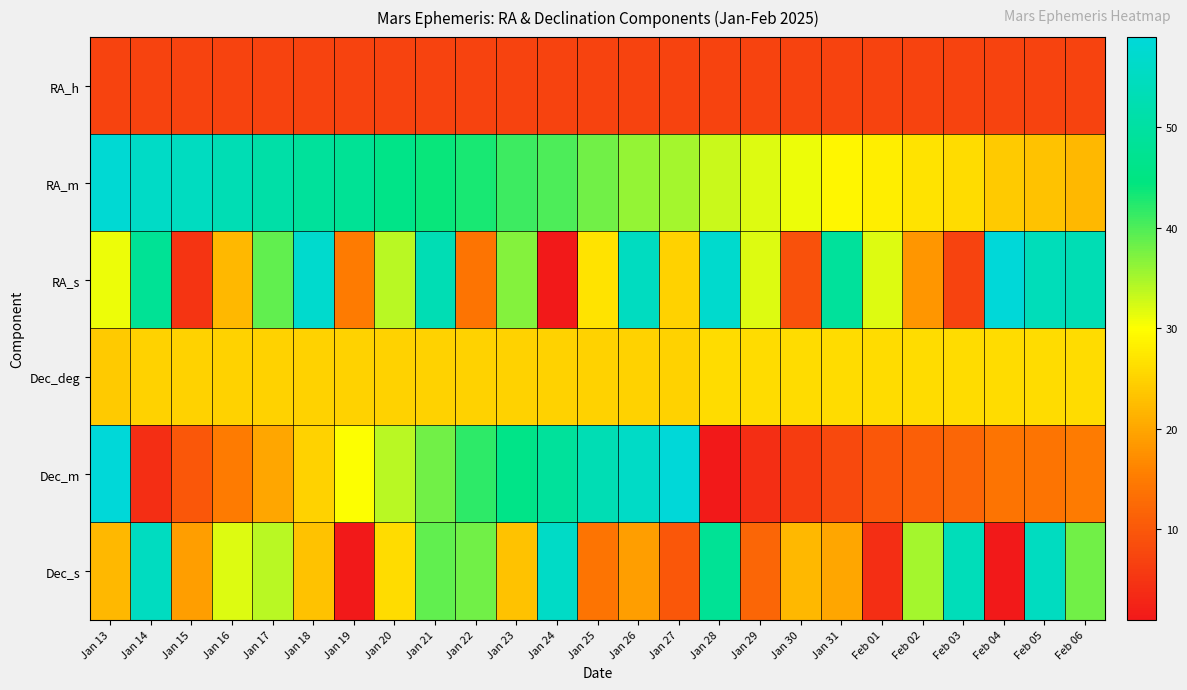

Reading left to right, transcribe all the data shown in this chart.

RA_h: Jan 13=7	Jan 14=7	Jan 15=7	Jan 16=7	Jan 17=7	Jan 18=7	Jan 19=7	Jan 20=7	Jan 21=7	Jan 22=7	Jan 23=7	Jan 24=7	Jan 25=7	Jan 26=7	Jan 27=7	Jan 28=7	Jan 29=7	Jan 30=7	Jan 31=7	Feb 01=7	Feb 02=7	Feb 03=7	Feb 04=7	Feb 05=7	Feb 06=7
RA_m: Jan 13=58	Jan 14=56	Jan 15=55	Jan 16=53	Jan 17=51	Jan 18=49	Jan 19=48	Jan 20=46	Jan 21=44	Jan 22=43	Jan 23=41	Jan 24=40	Jan 25=38	Jan 26=36	Jan 27=35	Jan 28=33	Jan 29=32	Jan 30=31	Jan 31=29	Feb 01=28	Feb 02=27	Feb 03=26	Feb 04=24	Feb 05=23	Feb 06=22
RA_s: Jan 13=31	Jan 14=48	Jan 15=5	Jan 16=22	Jan 17=39	Jan 18=57	Jan 19=15	Jan 20=34	Jan 21=53	Jan 22=14	Jan 23=37	Jan 24=1	Jan 25=27	Jan 26=55	Jan 27=25	Jan 28=57	Jan 29=32	Jan 30=9	Jan 31=49	Feb 01=32	Feb 02=18	Feb 03=7	Feb 04=59	Feb 05=54	Feb 06=53
Dec_deg: Jan 13=24	Jan 14=25	Jan 15=25	Jan 16=25	Jan 17=25	Jan 18=25	Jan 19=25	Jan 20=25	Jan 21=25	Jan 22=25	Jan 23=25	Jan 24=25	Jan 25=25	Jan 26=25	Jan 27=25	Jan 28=26	Jan 29=26	Jan 30=26	Jan 31=26	Feb 01=26	Feb 02=26	Feb 03=26	Feb 04=26	Feb 05=26	Feb 06=26
Dec_m: Jan 13=59	Jan 14=4	Jan 15=10	Jan 16=15	Jan 17=20	Jan 18=25	Jan 19=30	Jan 20=34	Jan 21=38	Jan 22=42	Jan 23=46	Jan 24=49	Jan 25=53	Jan 26=56	Jan 27=59	Jan 28=1	Jan 29=4	Jan 30=6	Jan 31=8	Feb 01=10	Feb 02=11	Feb 03=12	Feb 04=14	Feb 05=14	Feb 06=15
Dec_s: Jan 13=22	Jan 14=55	Jan 15=19	Jan 16=32	Jan 17=34	Jan 18=23	Jan 19=1	Jan 20=26	Jan 21=39	Jan 22=38	Jan 23=23	Jan 24=56	Jan 25=14	Jan 26=19	Jan 27=10	Jan 28=48	Jan 29=12	Jan 30=22	Jan 31=20	Feb 01=4	Feb 02=35	Feb 03=54	Feb 04=1	Feb 05=55	Feb 06=38